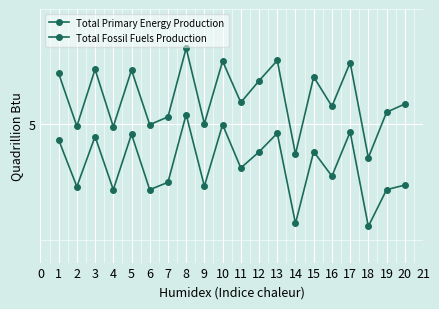

True or false: Total Primary Energy Production and Total Fossil Fuels Production cross at least once.

False